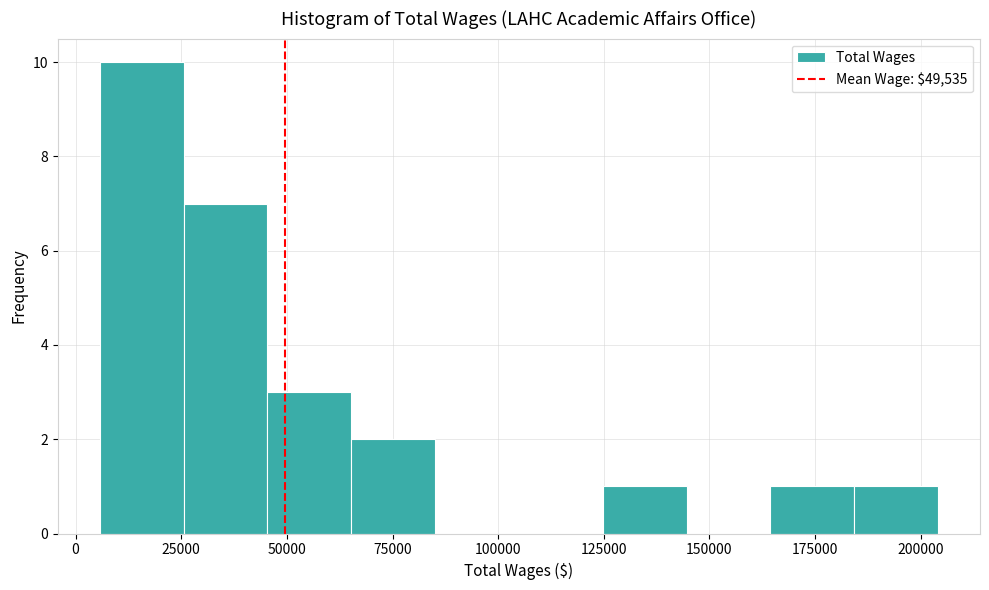

Around what value on the x-axis is the tallest bar? Give the approximate position of its centre, as read against the axis.

15000